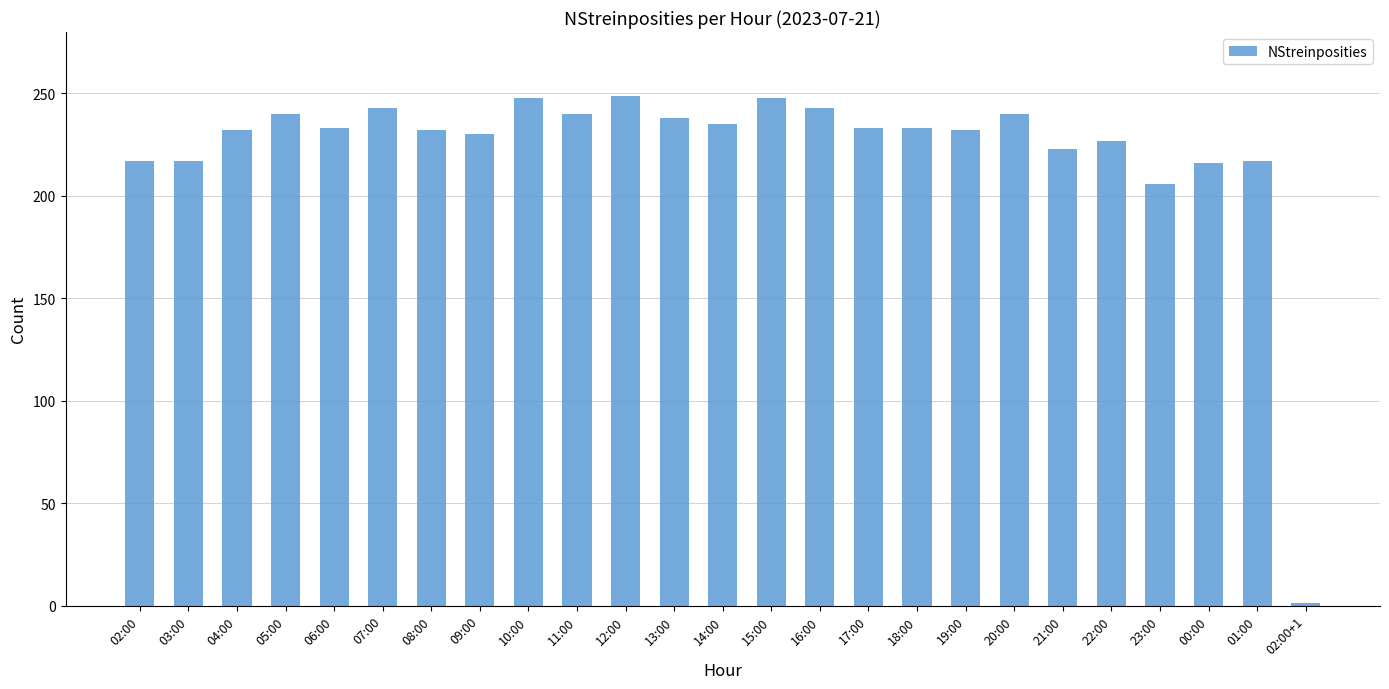

What is the maximum value shown in the chart?

249